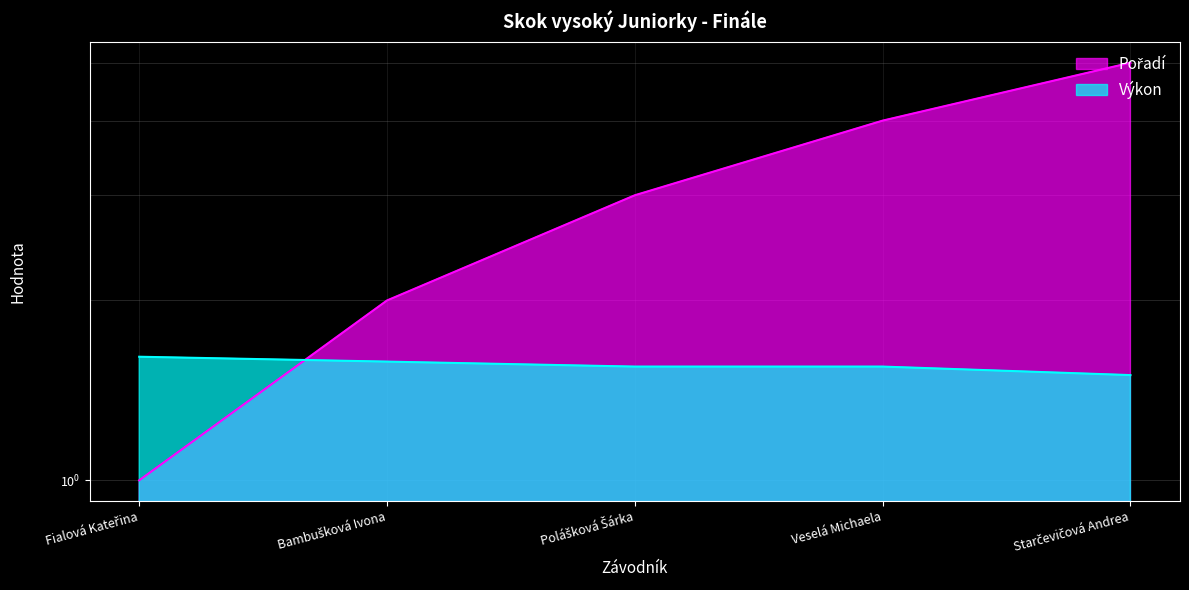

Which series has the largest total across all categories?

Pořadí